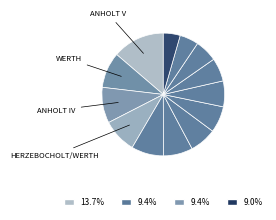

How many segments does this pie chart have?

13